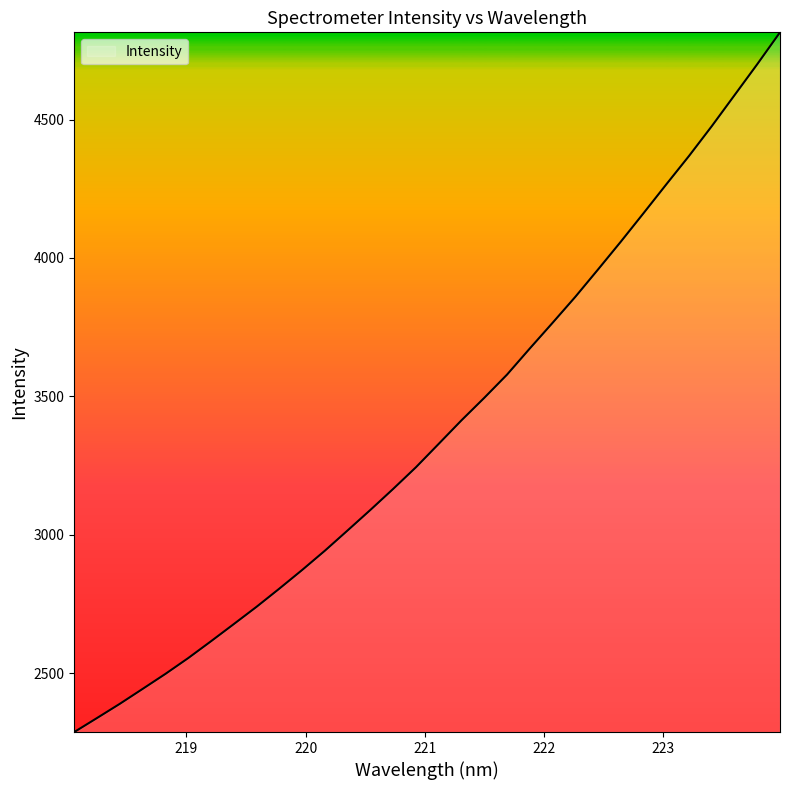

What is the maximum value shown in the chart?

4814.8